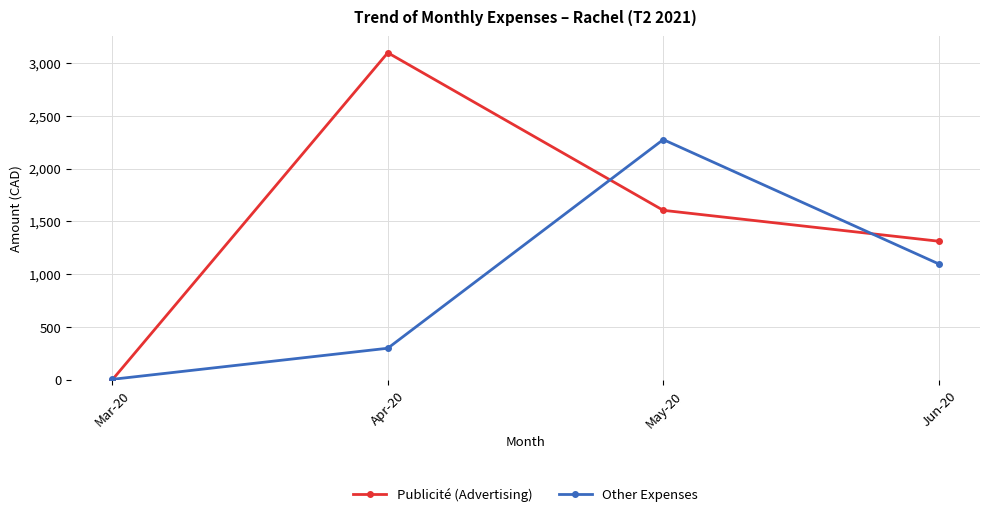

What is the value of the Publicité (Advertising) point at the 3rd from the left?

1604.7